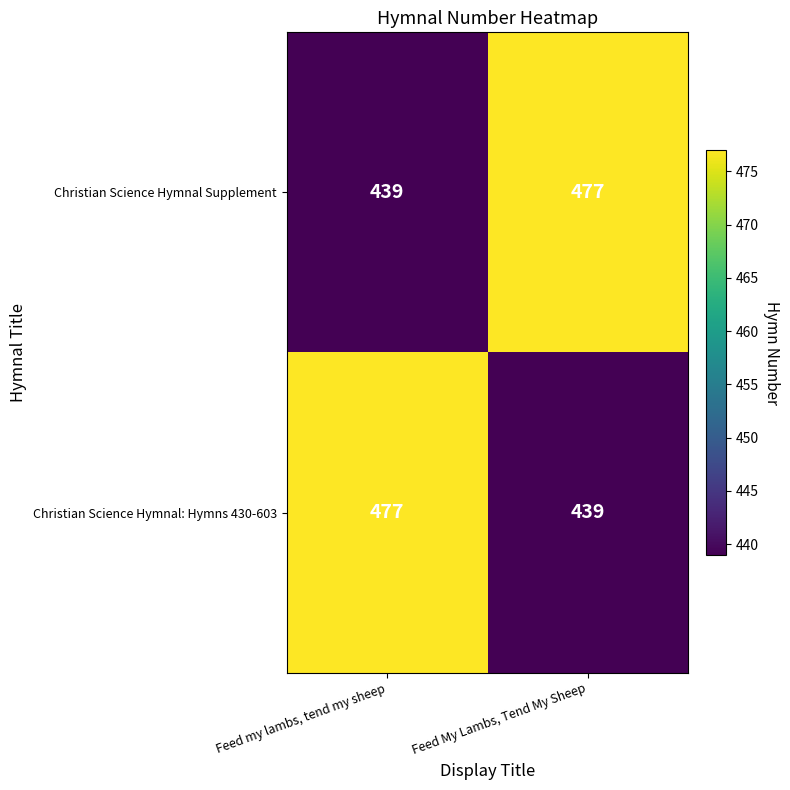

What is the spread (max minus min) of values at Feed My Lambs, Tend My Sheep?

38